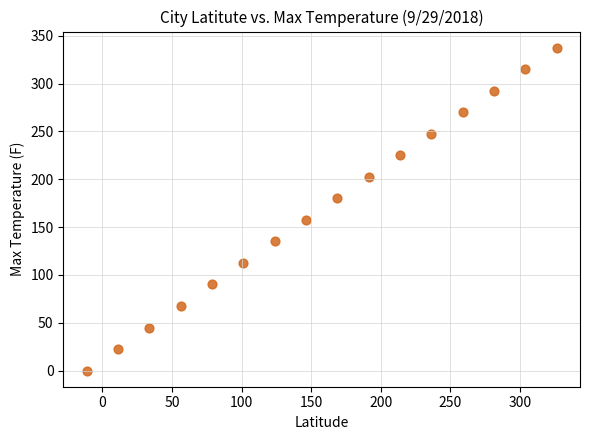

What is the range of Y values (max minus min)?

337.5